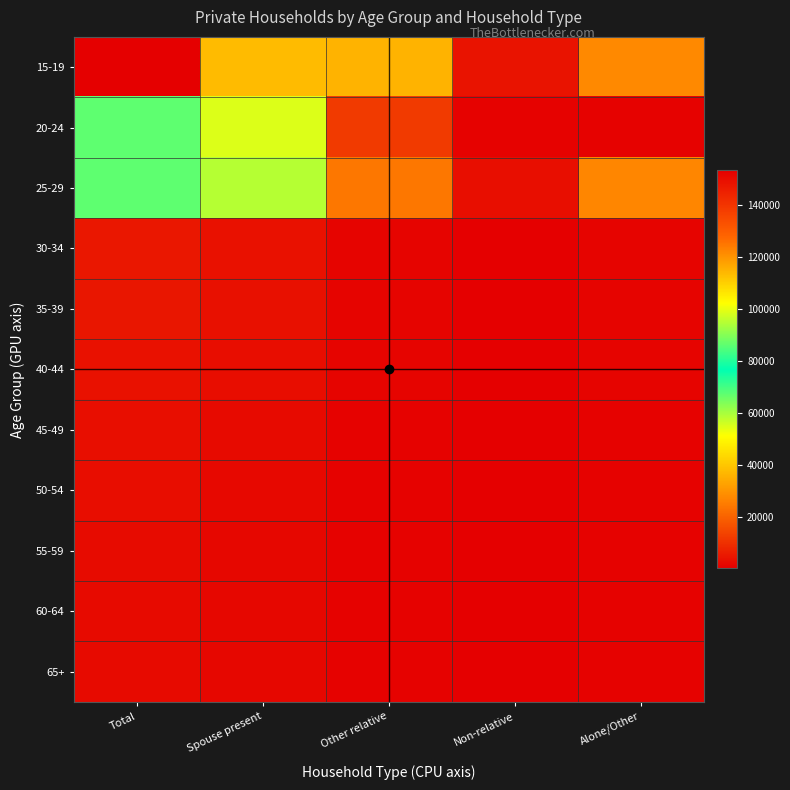

At which category is the sum across all series the highest?

Total